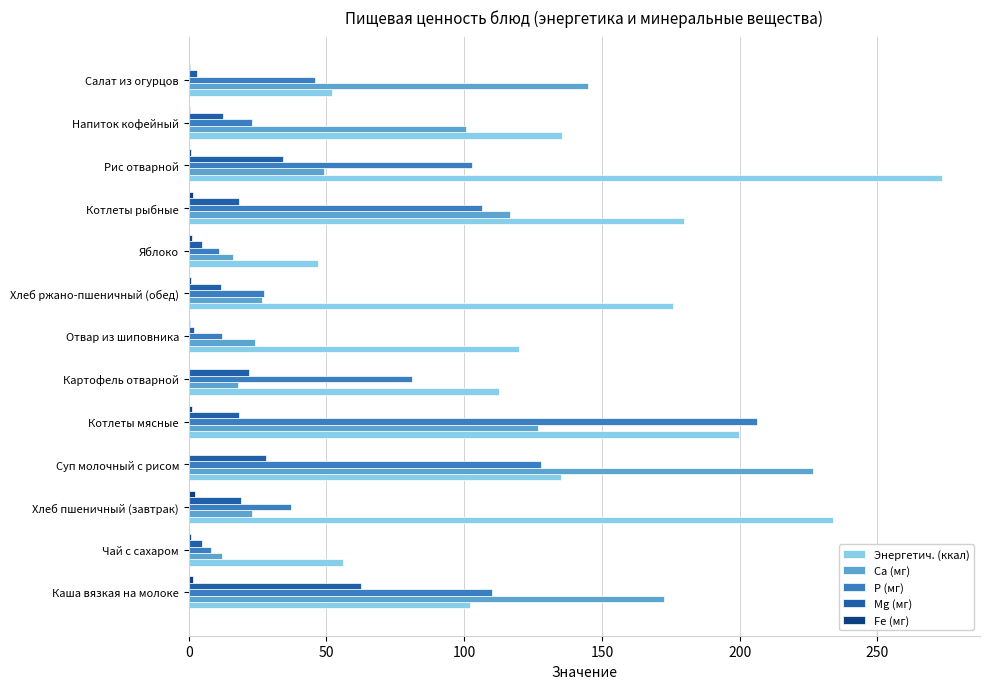

What is the sum of all Са (мг) values?

1056.9